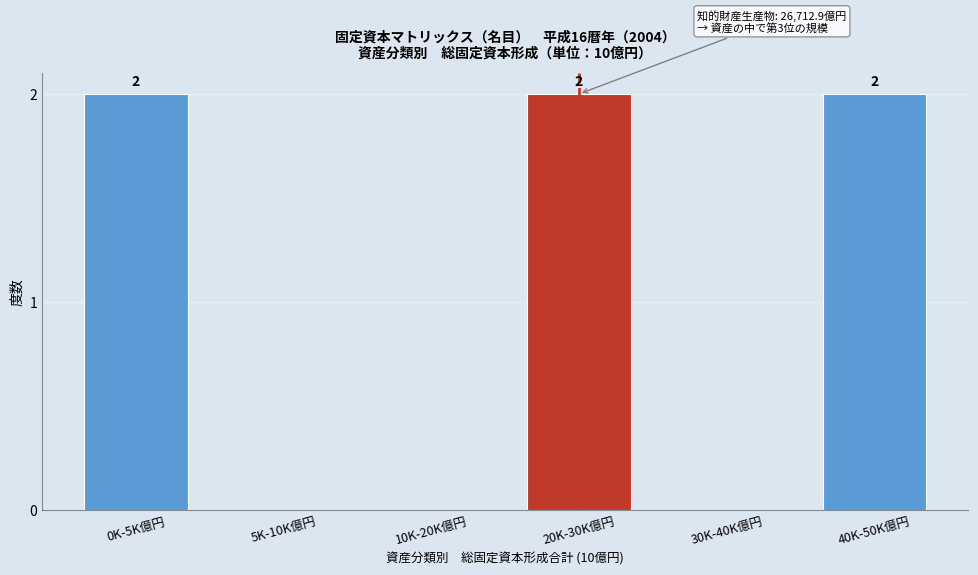

Reading left to right, extract all data points from this chart.

0K-5K億円=2	5K-10K億円=0	10K-20K億円=0	20K-30K億円=2	30K-40K億円=0	40K-50K億円=2